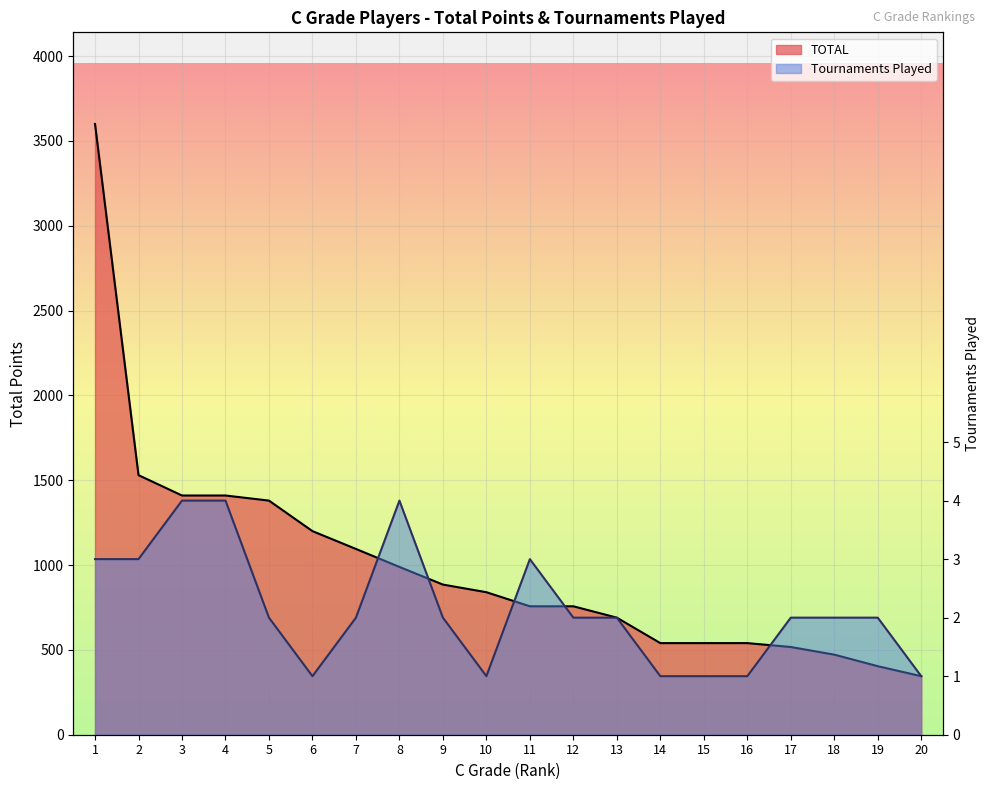

What is the spread (max minus min) of values at 13?

688